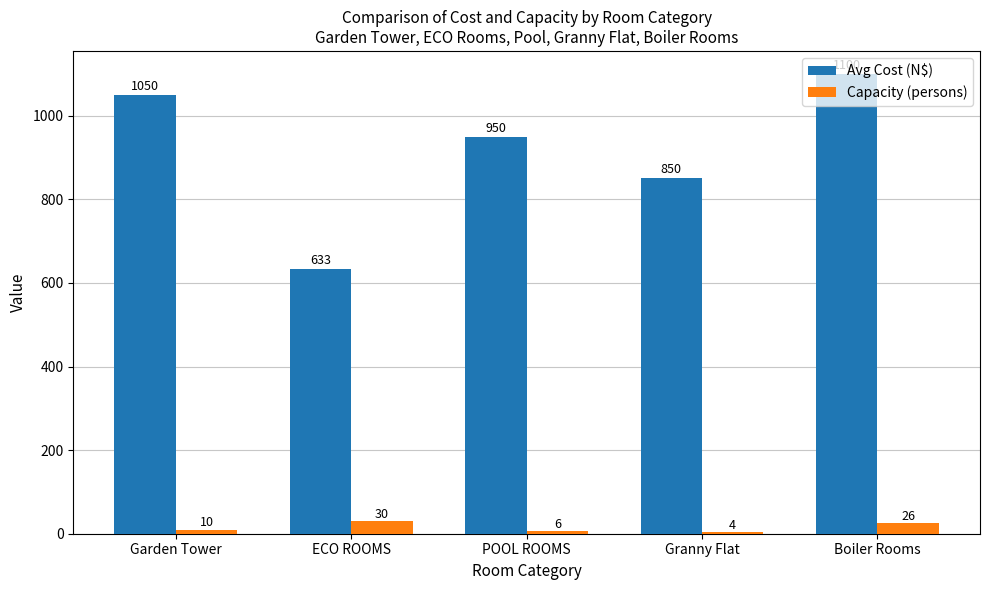

Reading left to right, list all the values displayed in this chart.

Avg Cost (N$): Garden Tower=1050	ECO ROOMS=633	POOL ROOMS=950	Granny Flat=850	Boiler Rooms=1100
Capacity (persons): Garden Tower=10	ECO ROOMS=30	POOL ROOMS=6	Granny Flat=4	Boiler Rooms=26